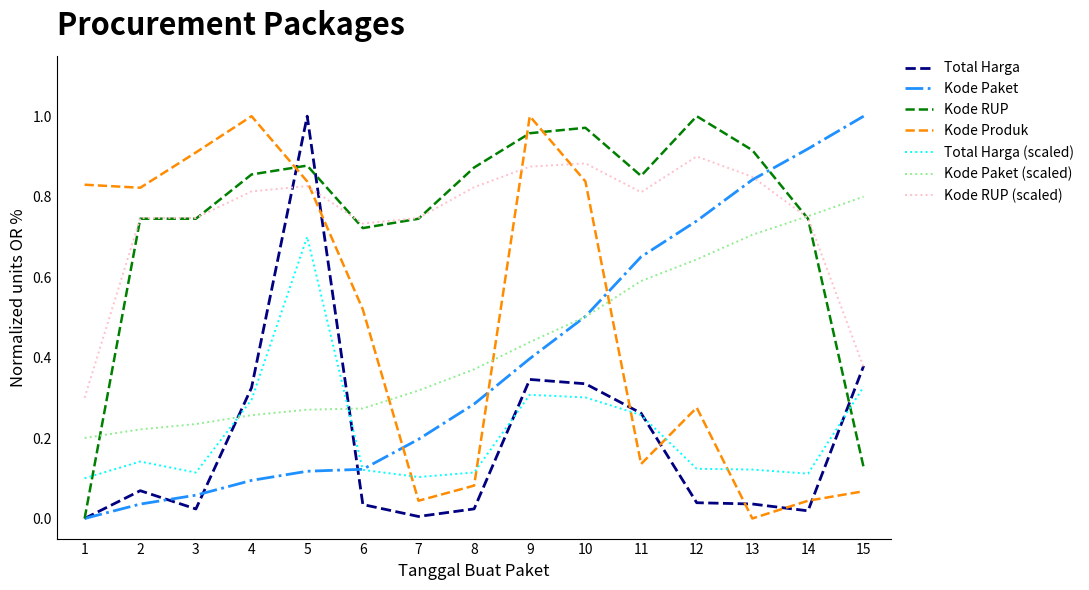

Between 1 and 5, which series saw the biggest shift?

Total Harga